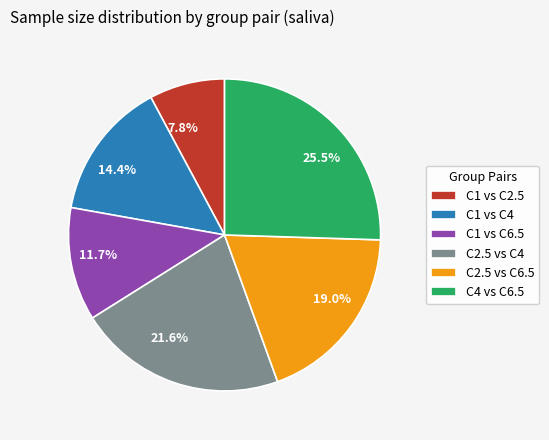

What percentage is NOT represented by 21.6%?

78.4%